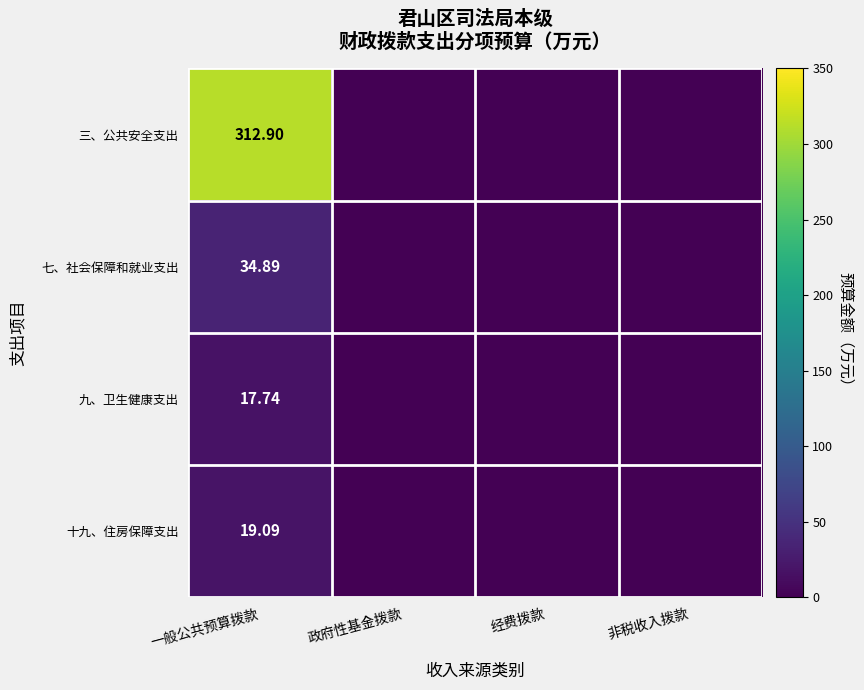

At how many categories does at least one series exceed 112?

1